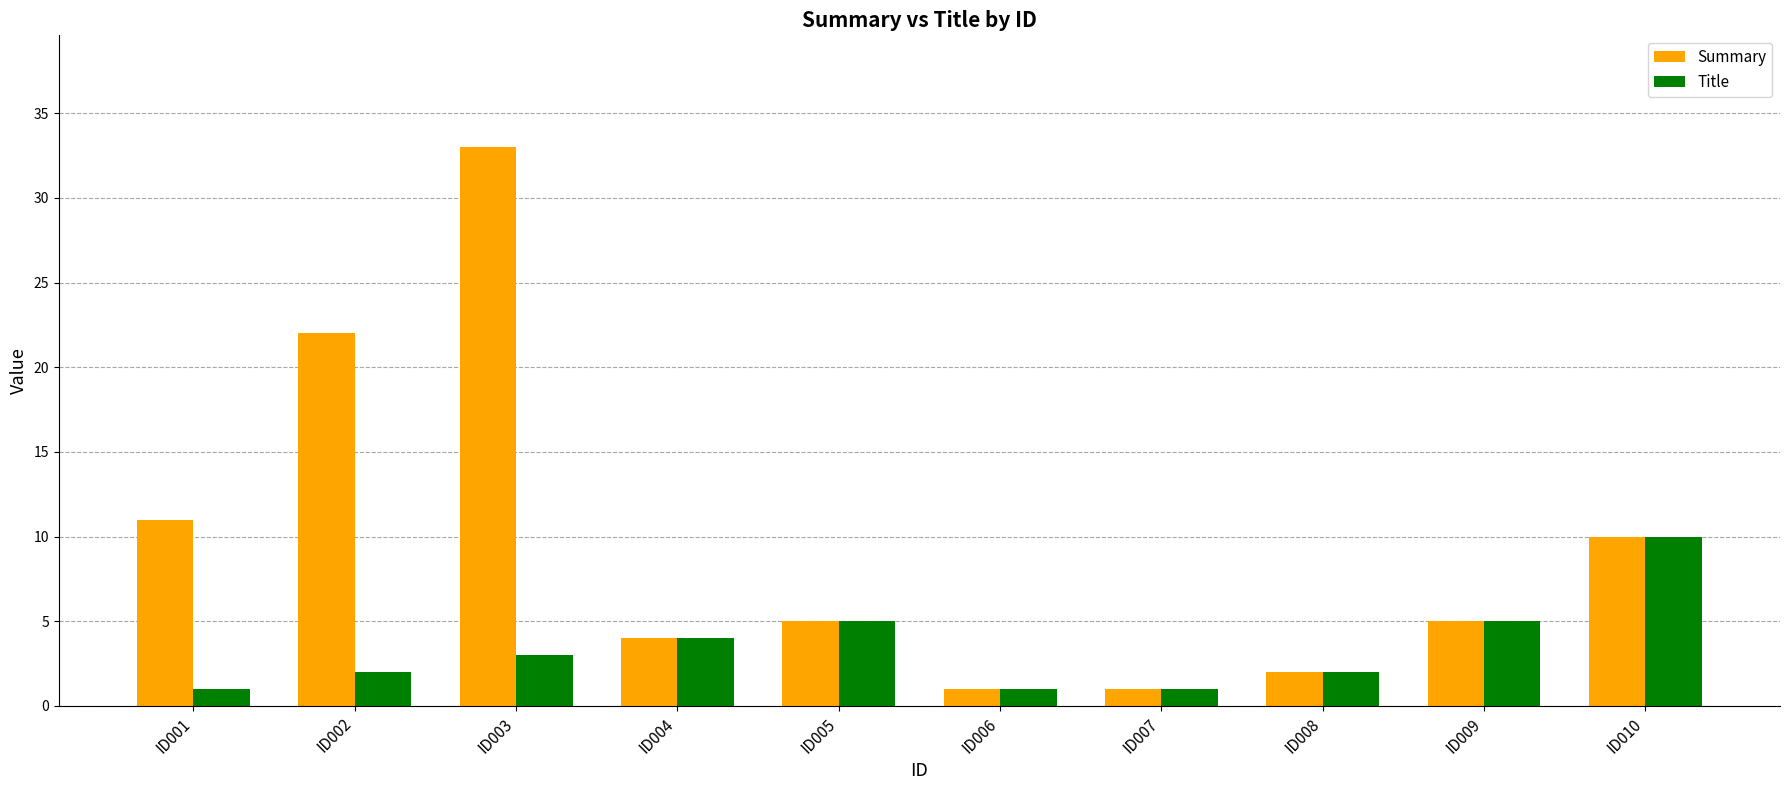

Is the value of Title at ID002 greater than the value of Summary at ID004?

No